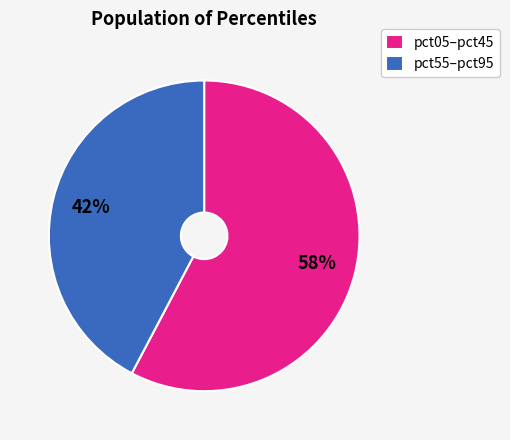

True or false: pct55–pct95 accounts for 42% of the total.

True